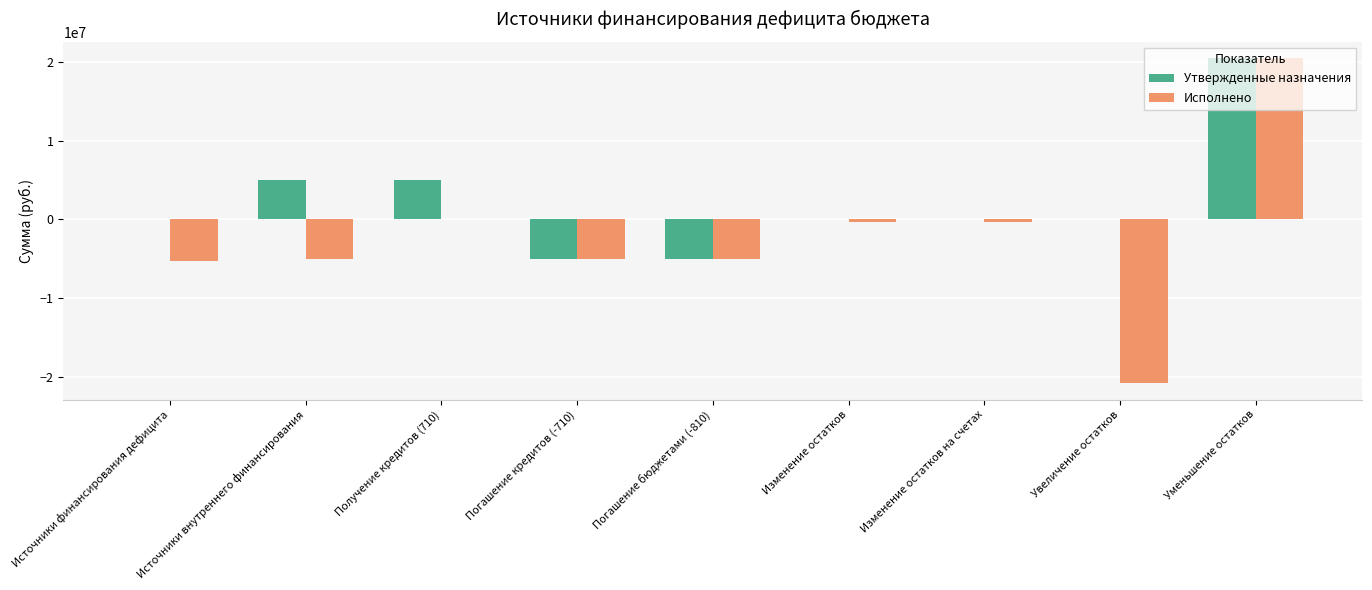

Is the value of Утвержденные назначения at Увеличение остатков greater than the value of Исполнено at Погашение кредитов (-710)?

Yes